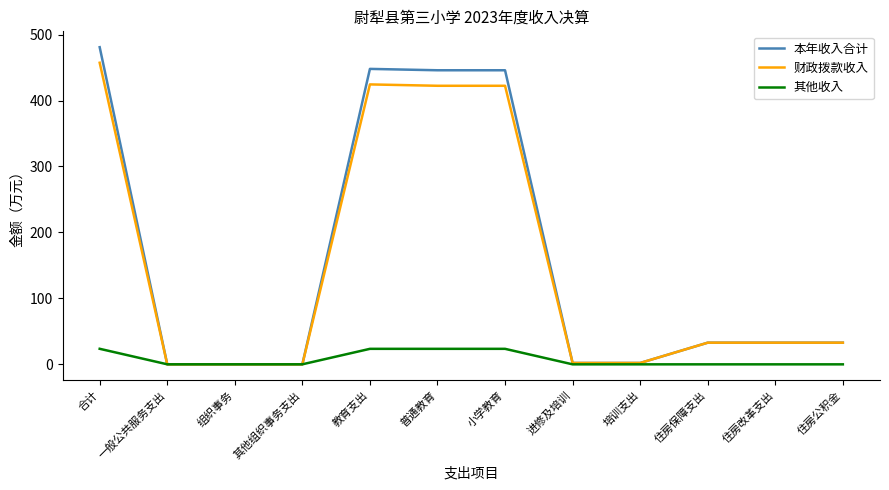

Between 合计 and 小学教育, which series saw the biggest shift?

本年收入合计